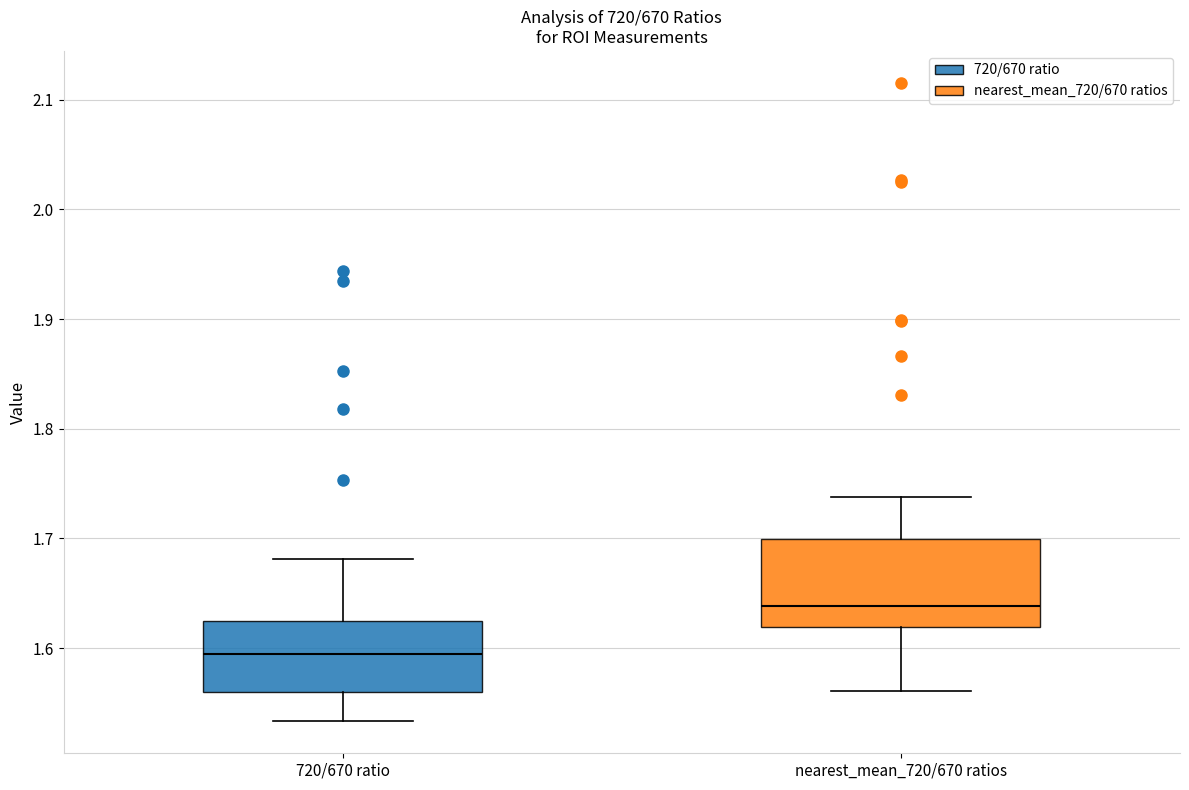

Where is the upper edge of the box for nearest_mean_720/670 ratios on the y-axis? The values are not printed on the chart, so give them approximately, as read against the axis.

1.70